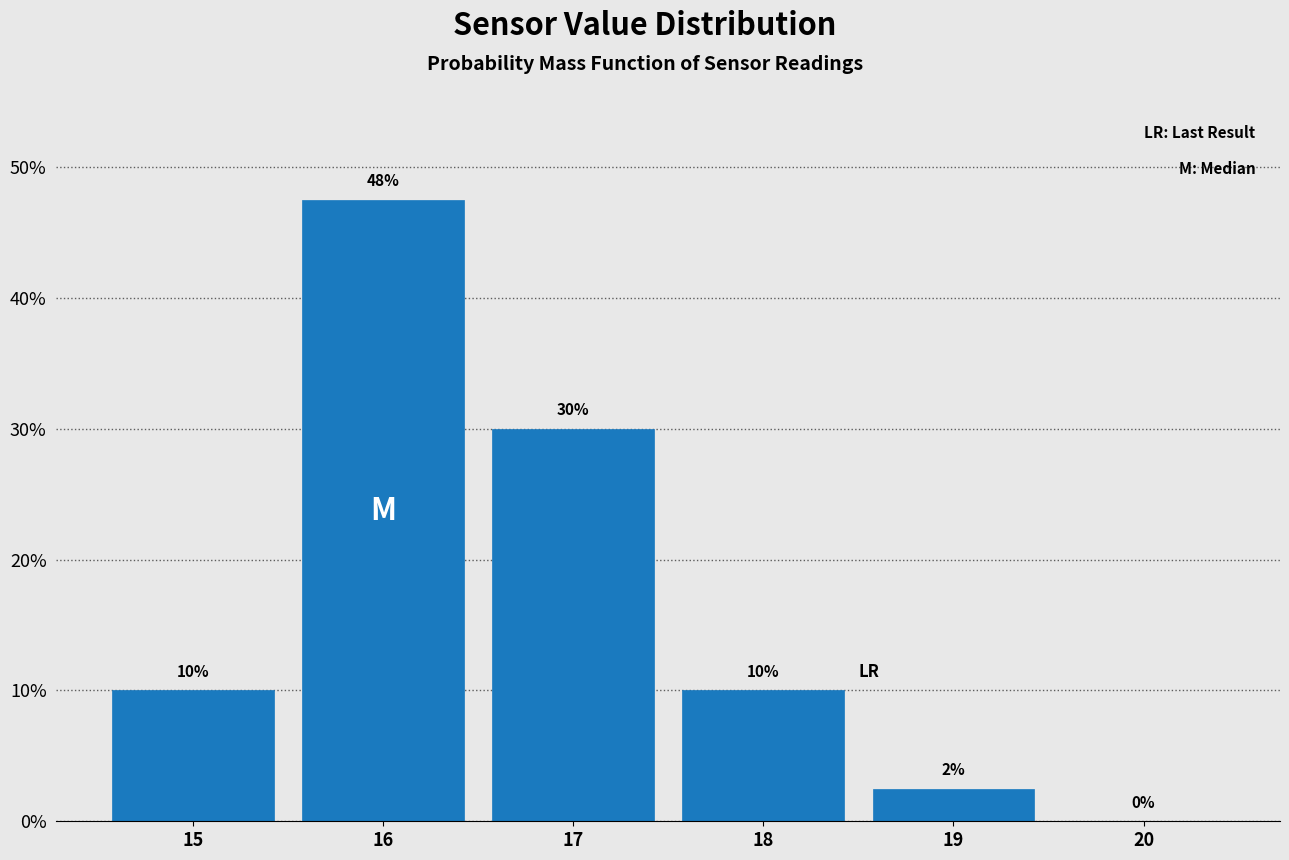

What is the sum of all values?

100.0